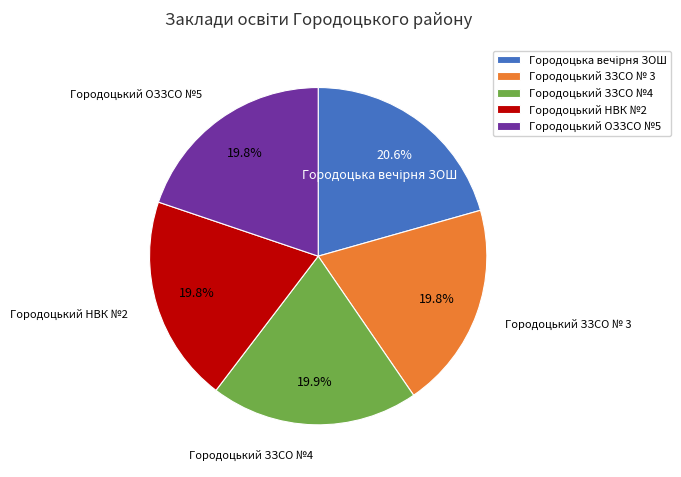

Is there a majority slice in this chart?

No